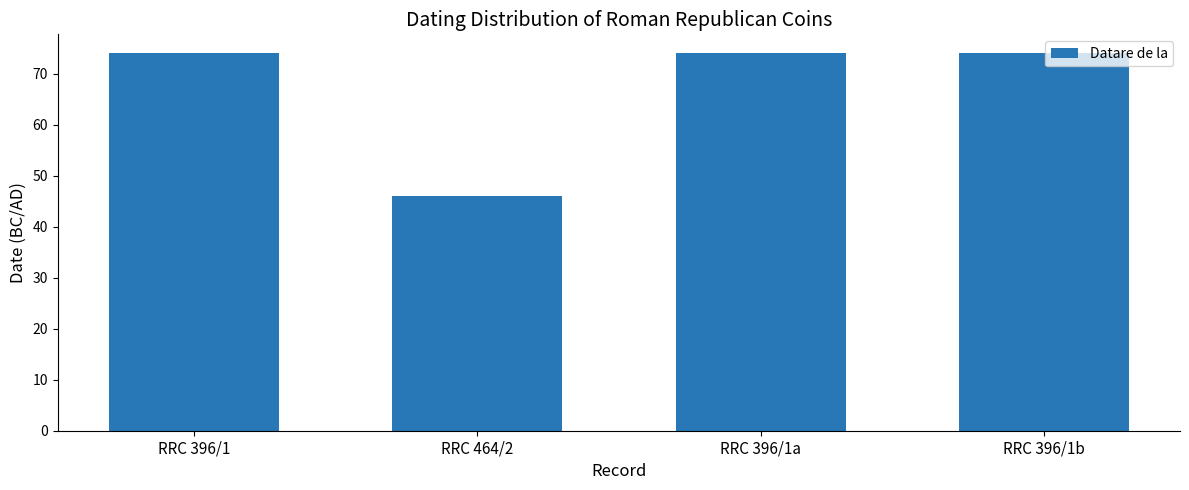

The value at RRC 396/1b is 25. True or false?

False